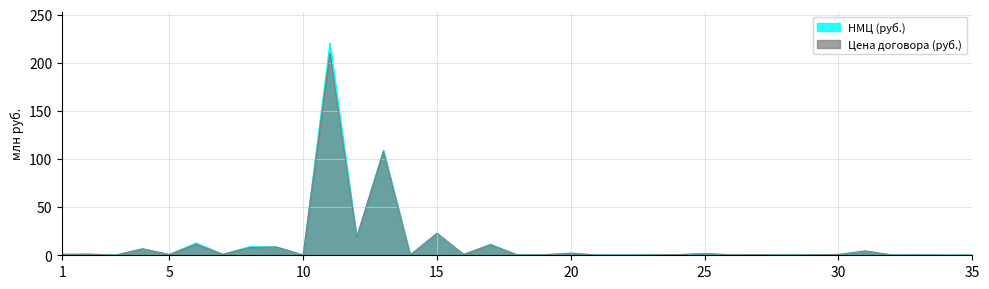

Which series changed the most between 1 and 7?

НМЦ (руб.)